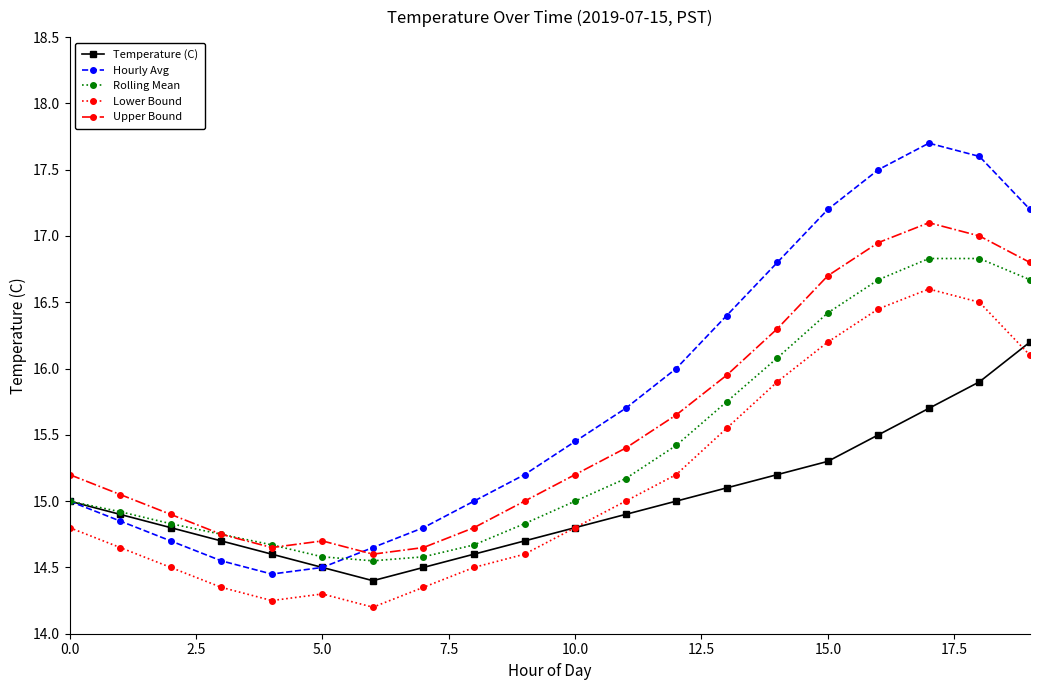

What is the value of the Temperature (C) point at the 2nd from the left?

14.9